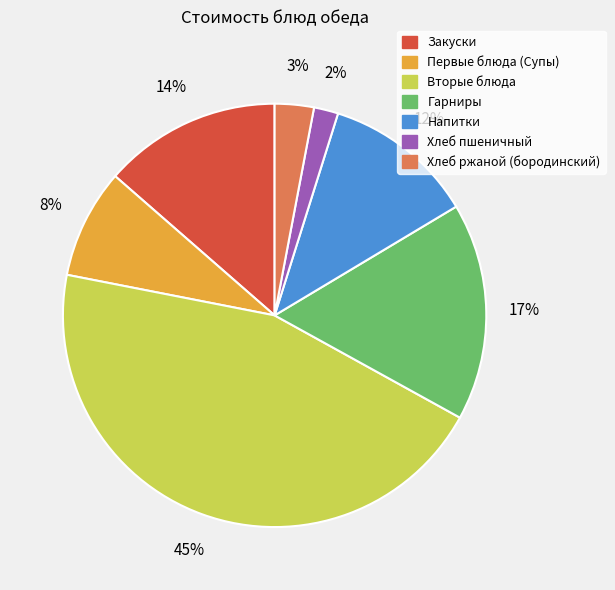

Which has a higher value, Гарниры or Хлеб ржаной (бородинский)?

Гарниры